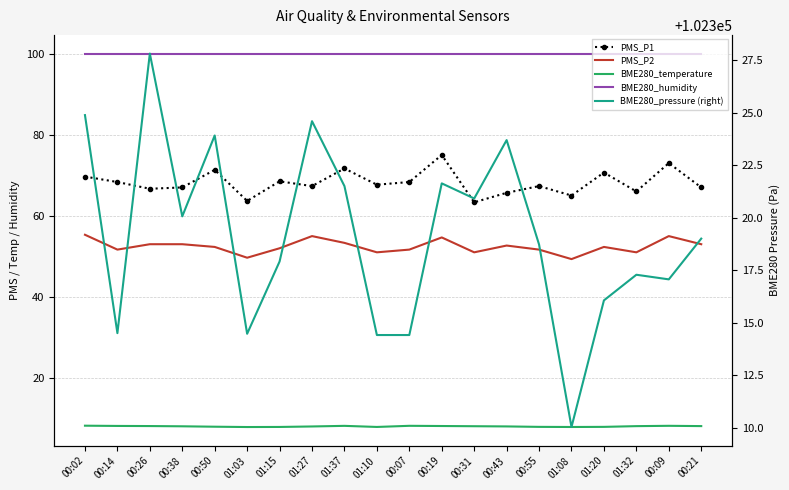

At which label does PMS_P1 reach its minimum?

00:31